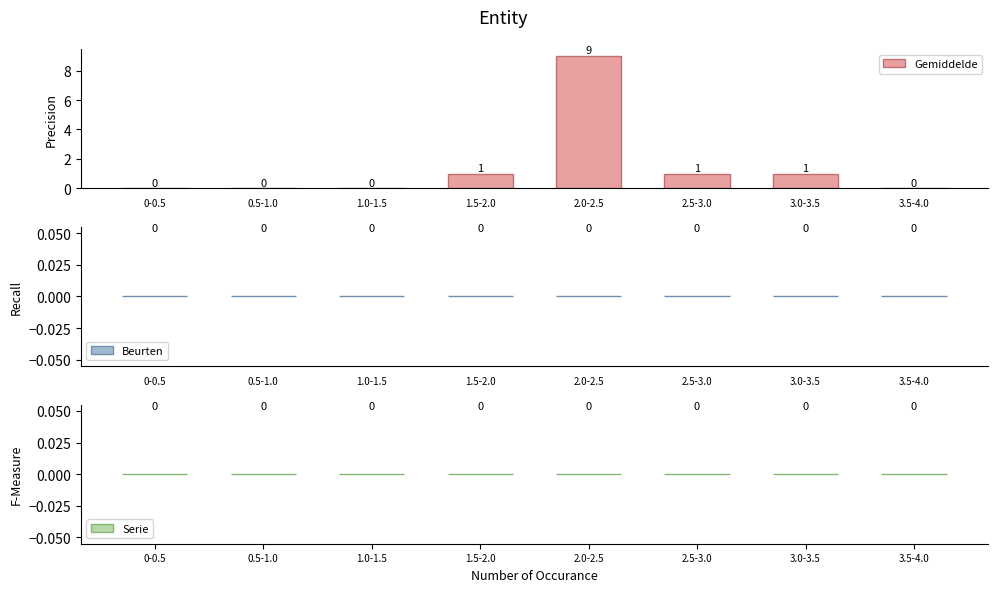

Reading right to left, list all the values displayed in this chart.

3.5-4.0=0	3.0-3.5=1	2.5-3.0=1	2.0-2.5=9	1.5-2.0=1	1.0-1.5=0	0.5-1.0=0	0-0.5=0